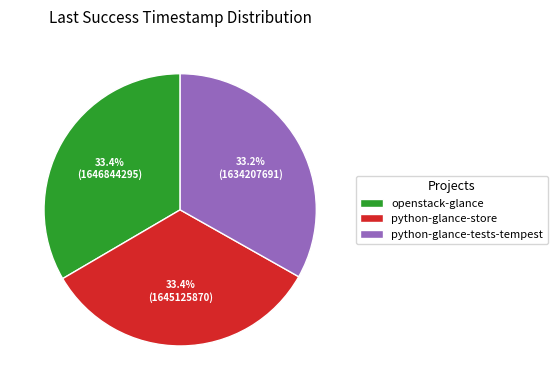

Is python-glance-tests-tempest the majority of the pie?

No